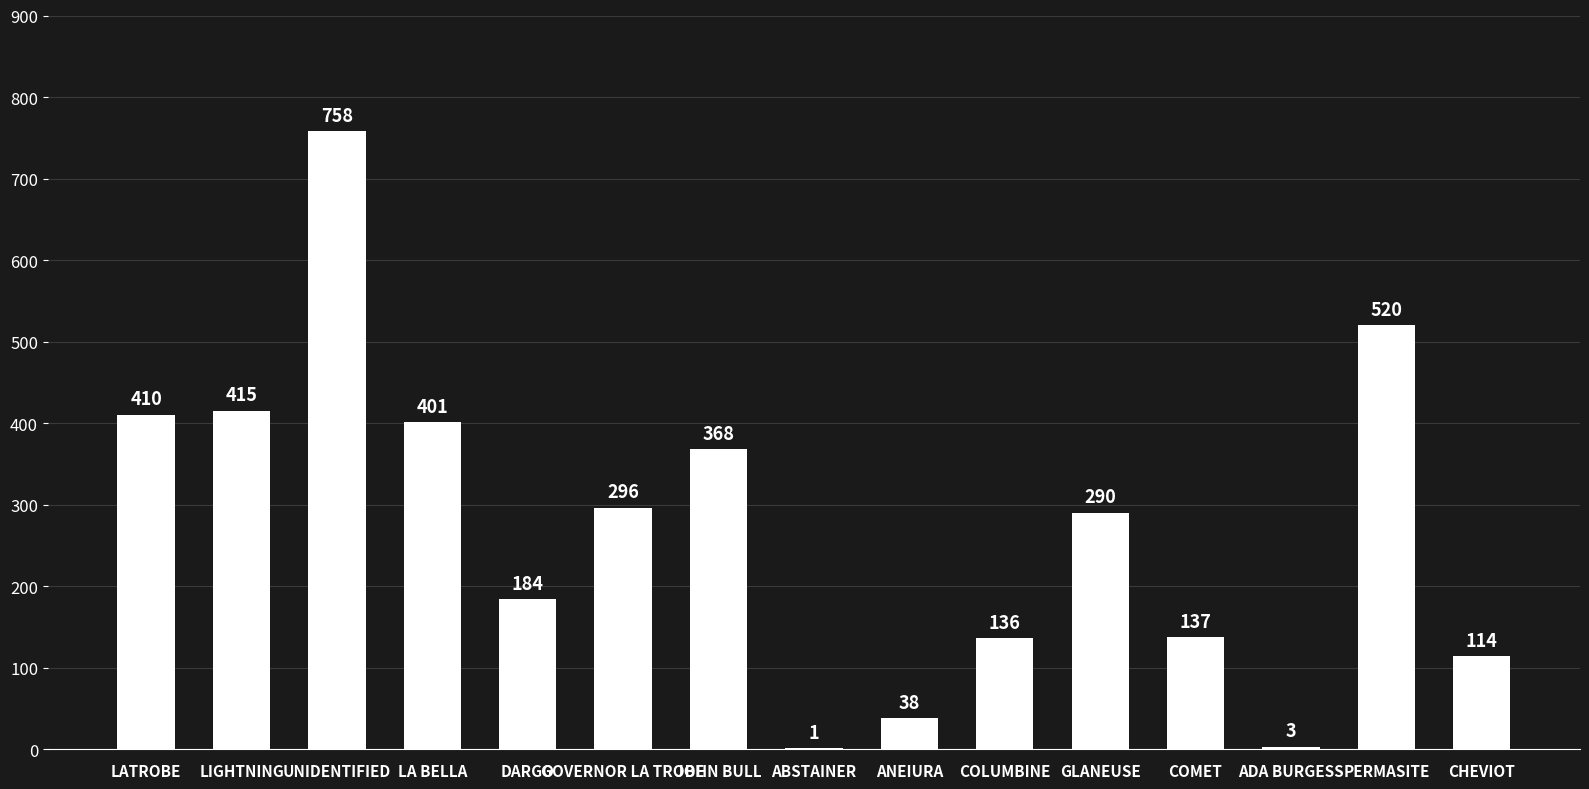

Count the number of data series in this chart.

1